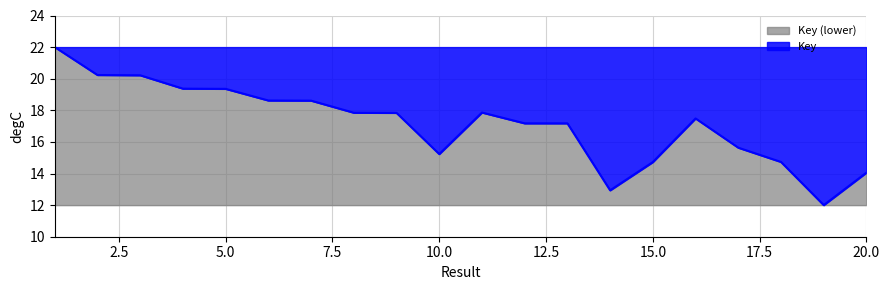

Which category has the lowest value across all series?

19